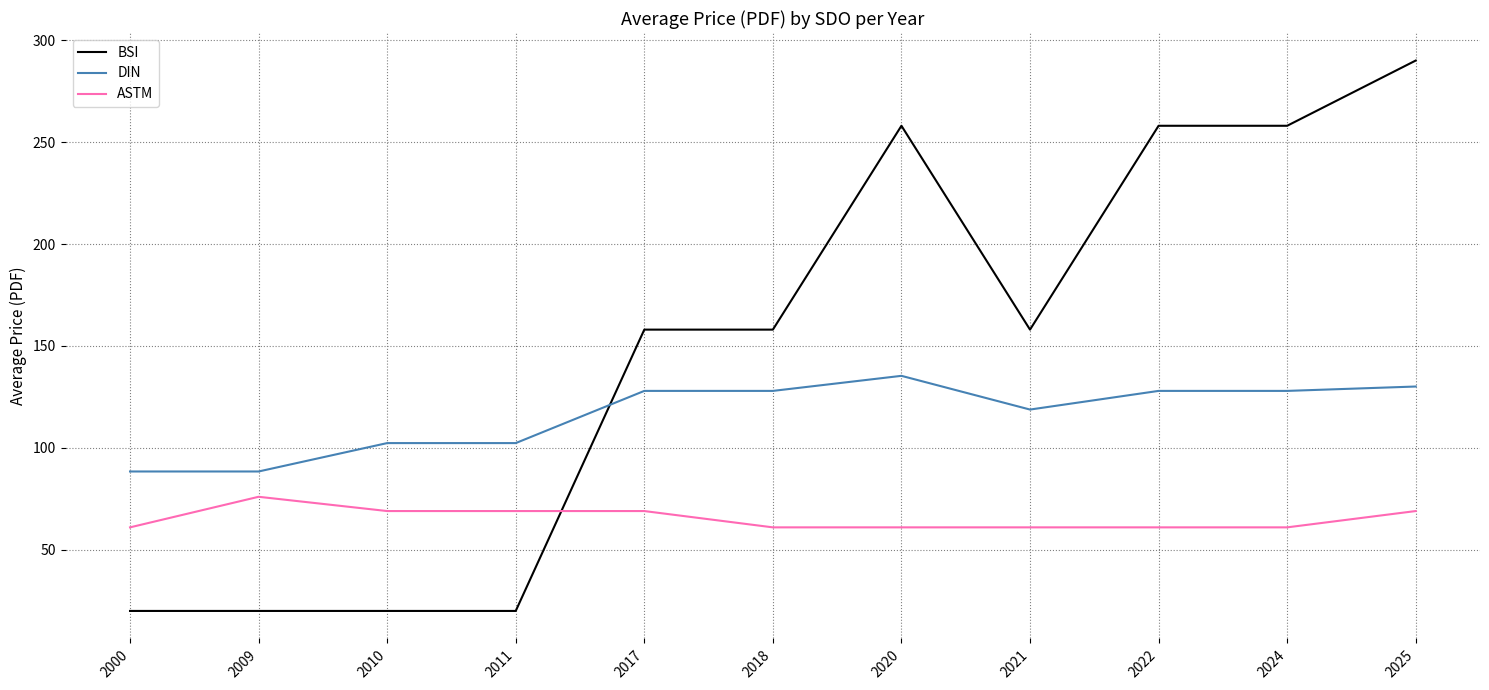

What is the spread (max minus min) of values at 2018?

97.0